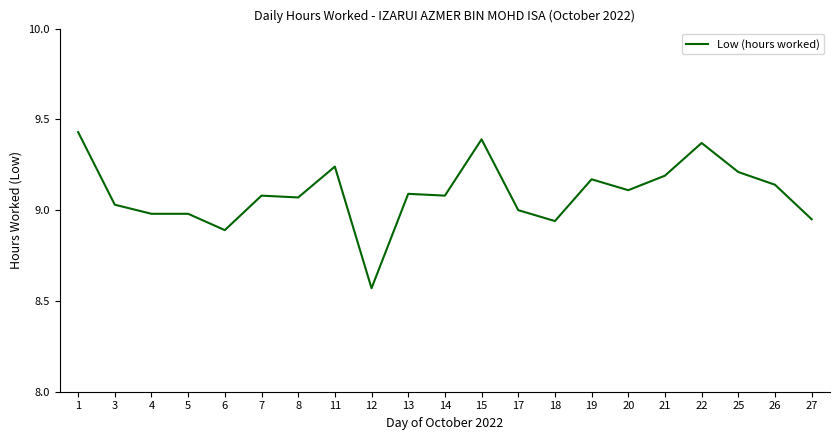

What is the sum of the values at 18 and 5?

17.9